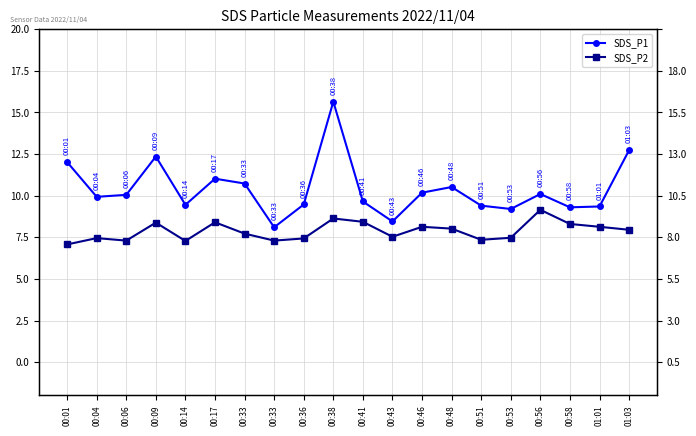

The value of SDS_P2 at 00:51 is 7.3. True or false?

True